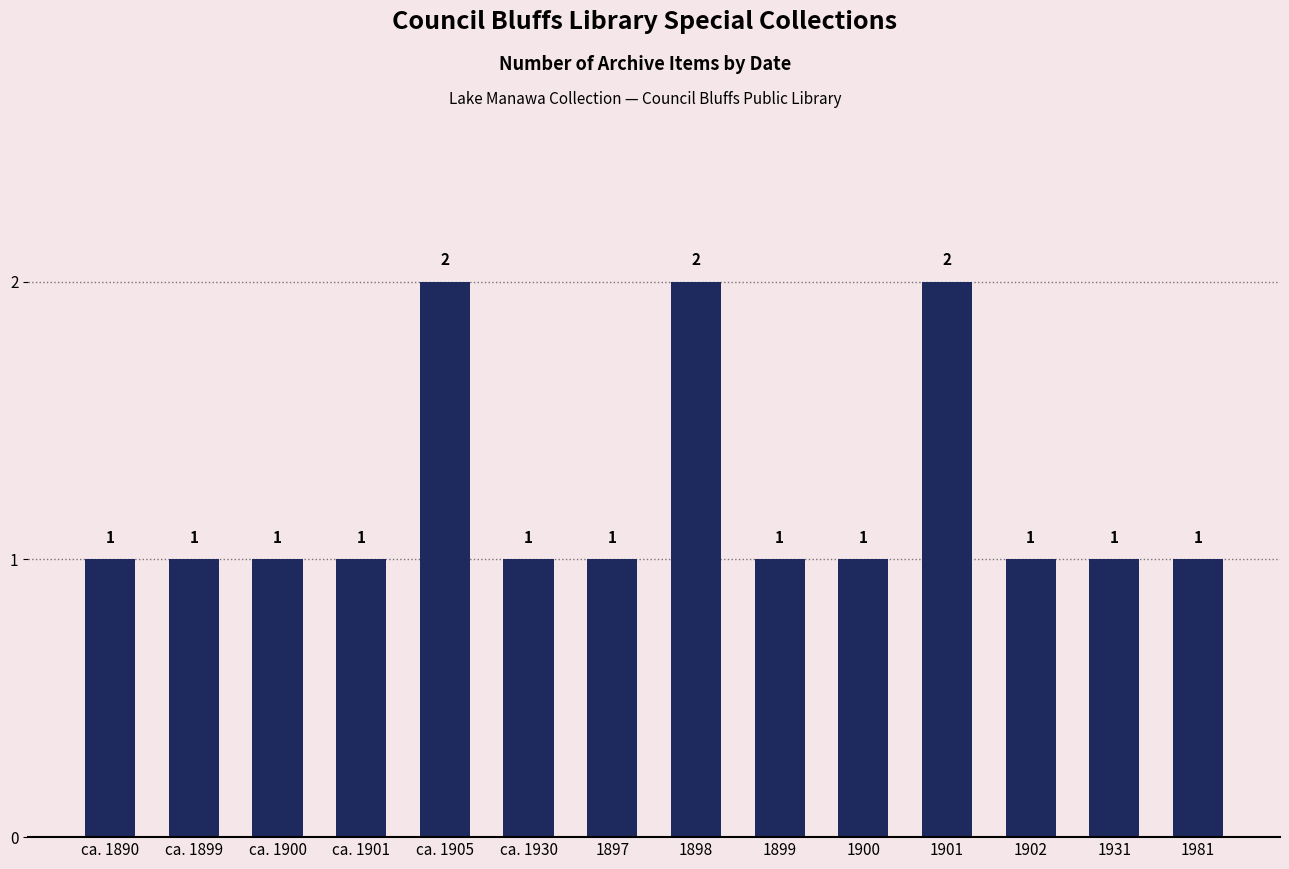

The value at ca. 1899 is 1. True or false?

True